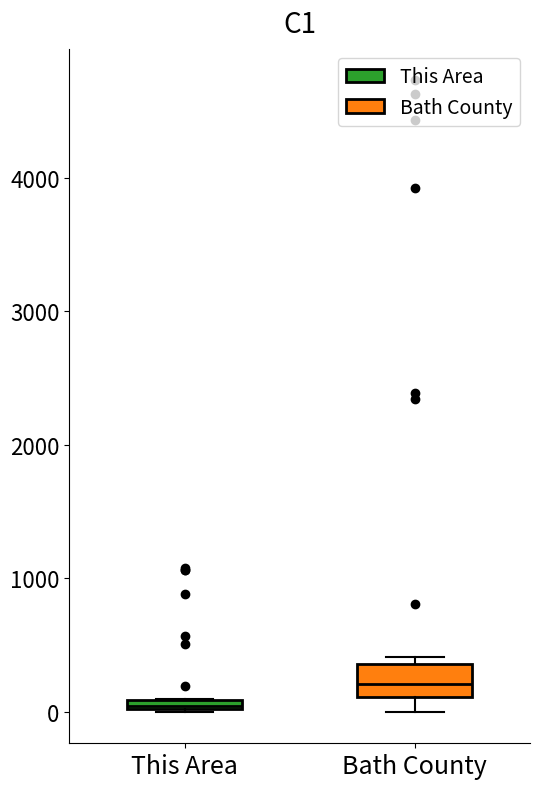

Where is the upper edge of the box for Bath County on the y-axis? The values are not printed on the chart, so give them approximately, as read against the axis.

400